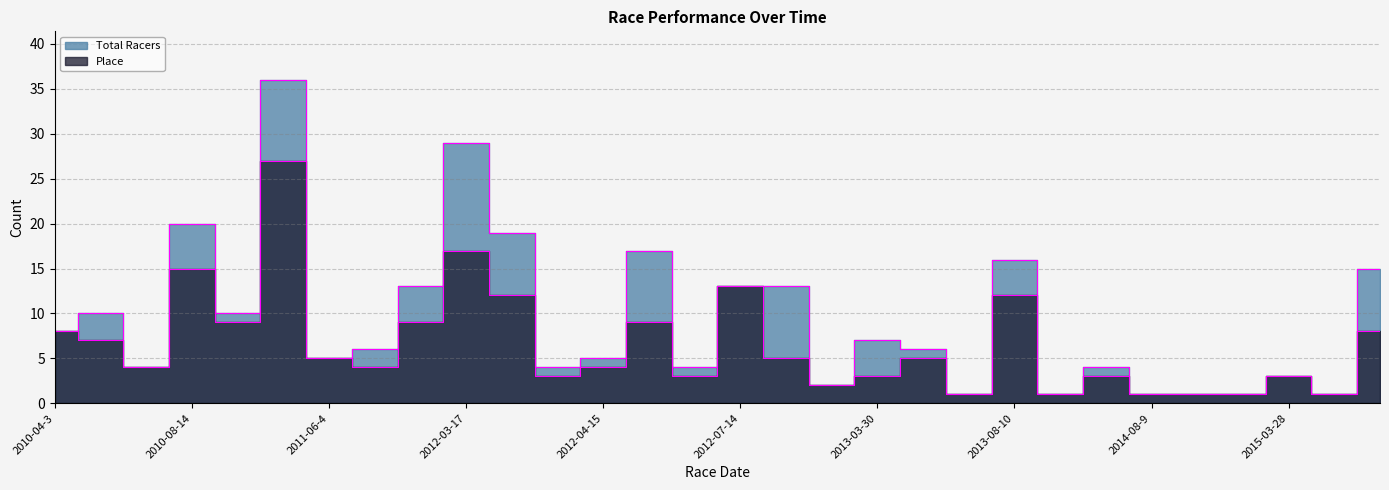

True or false: Total Racers and Place cross at least once.

False